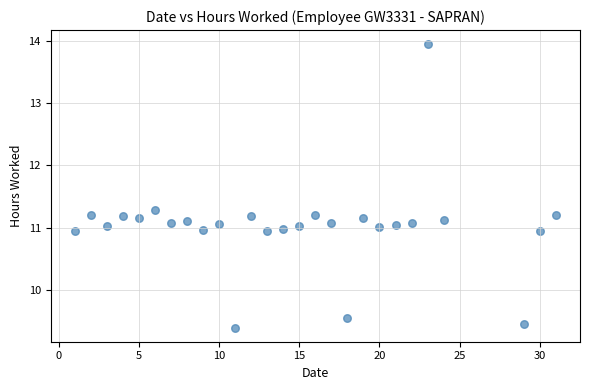

What is the range of X values (max minus min)?

30.0